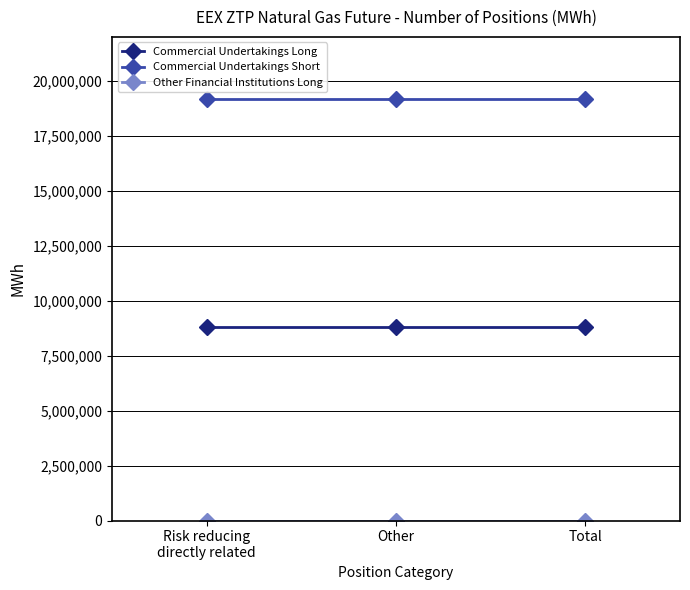

What is the maximum value shown in the chart?

19188975